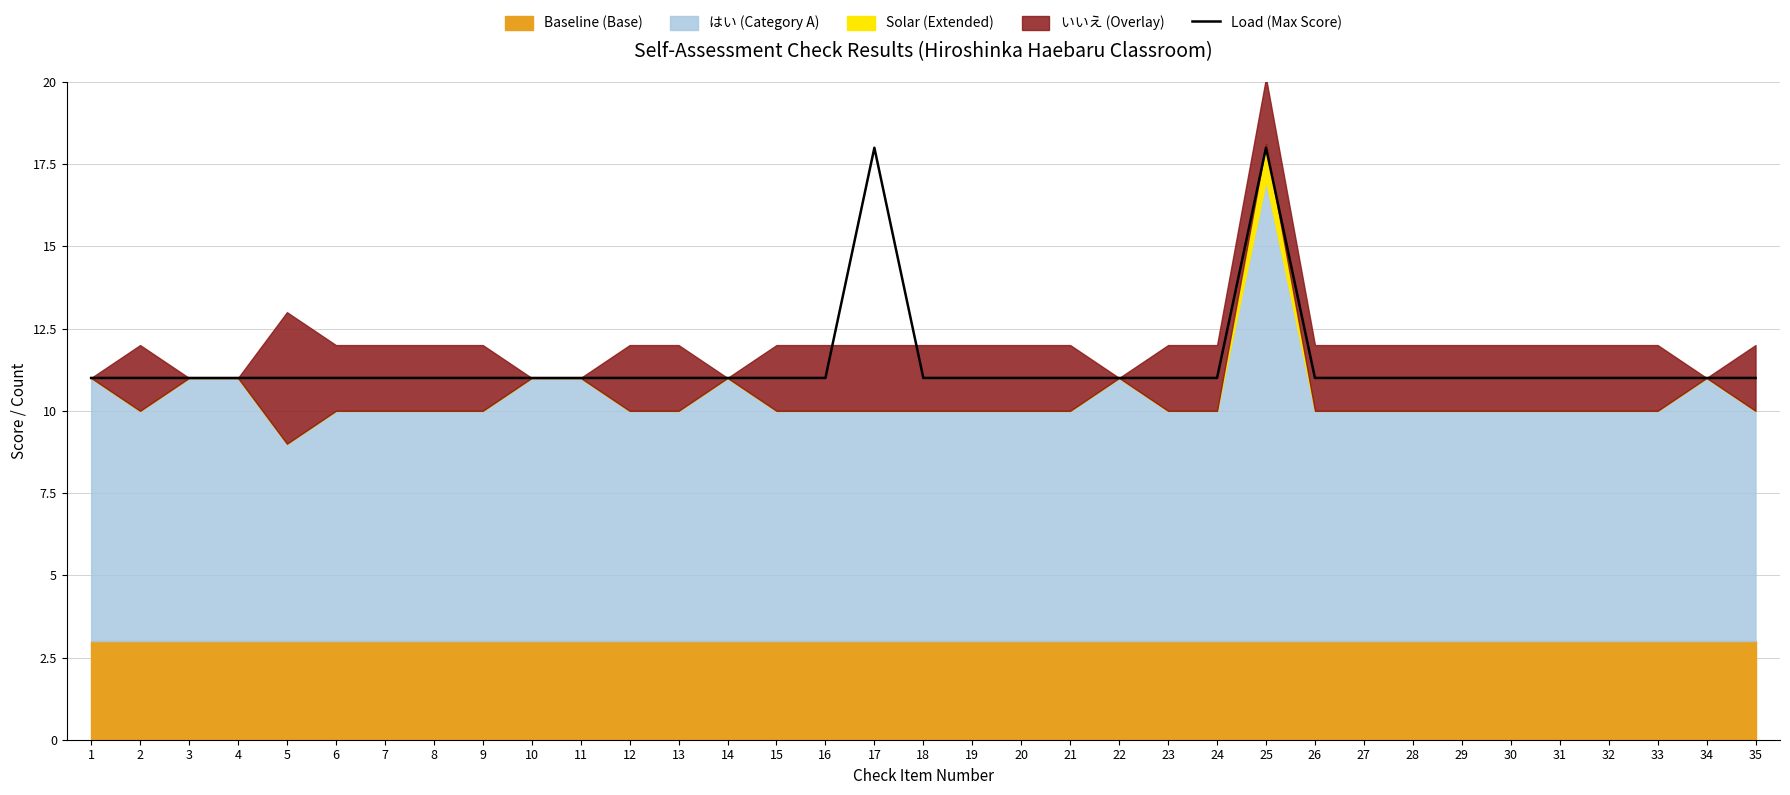

Rank the categories by value from highest to lowest.

17, 25, 1, 2, 3, 4, 5, 6, 7, 8, 9, 10, 11, 12, 13, 14, 15, 16, 18, 19, 20, 21, 22, 23, 24, 26, 27, 28, 29, 30, 31, 32, 33, 34, 35